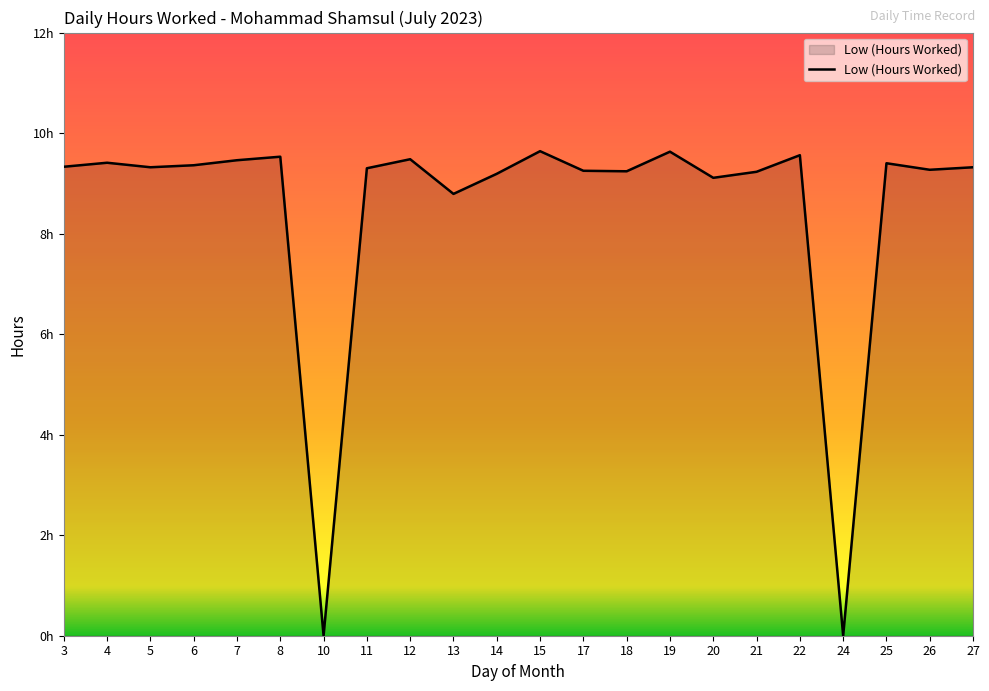

Where does the data first go above 9?

3